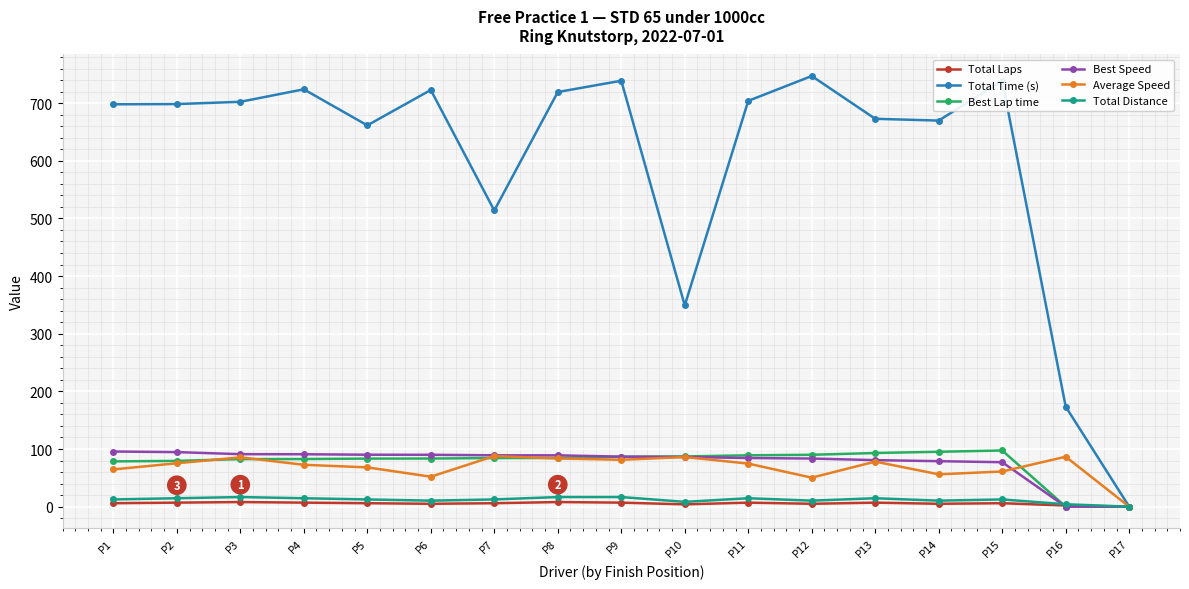

Which series has the largest range (max minus min)?

Total Time (s)